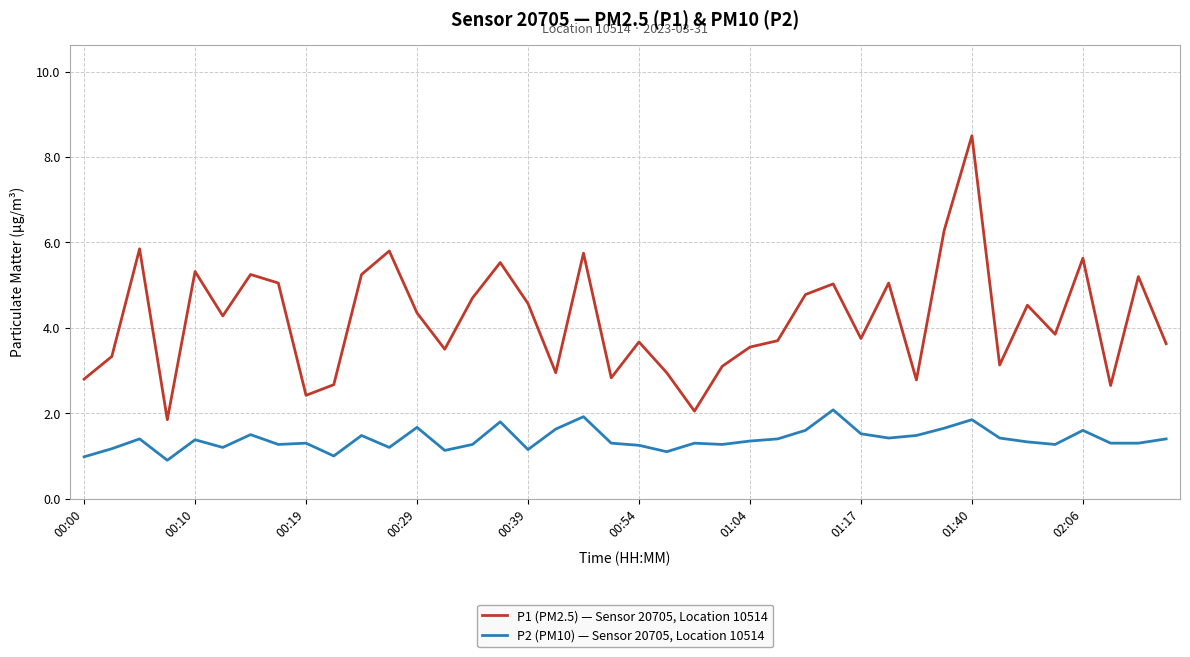

At how many categories does at least one series exceed 3?

30